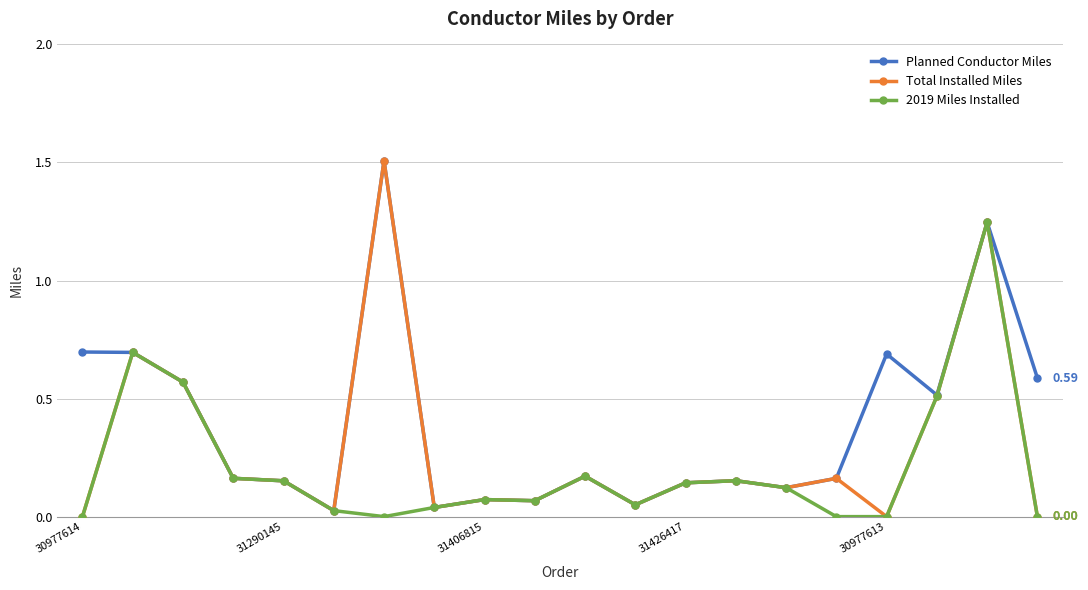

What is the difference between the maximum and minimum values in the Total Installed Miles series?

1.5